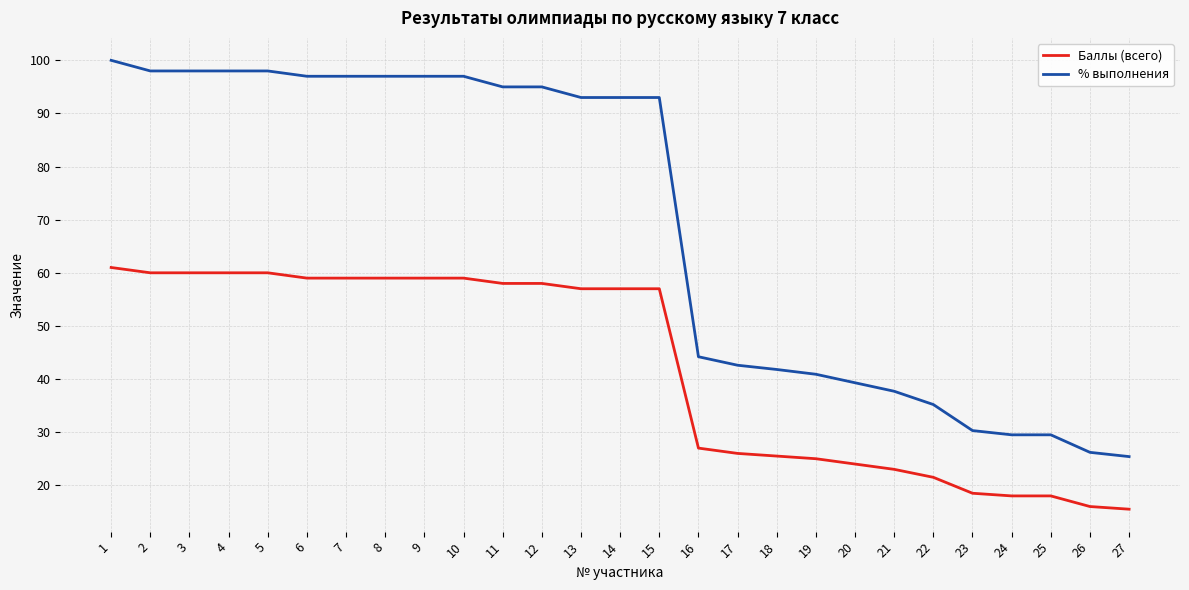

Is the value of % выполнения at 9 greater than the value of Баллы (всего) at 22?

Yes